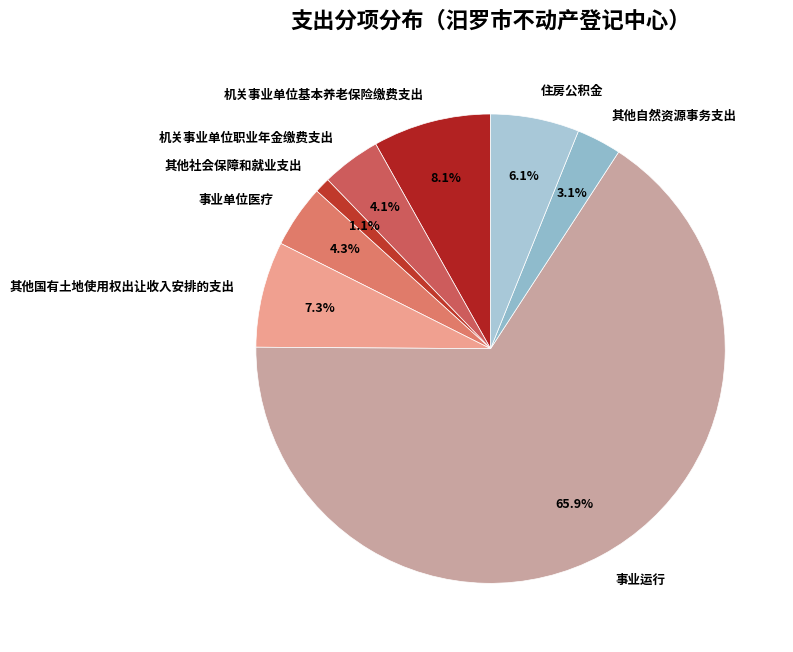

To the nearest percent, what is the difference between the 机关事业单位基本养老保险缴费支出 and 机关事业单位职业年金缴费支出 slice percentages?

4%